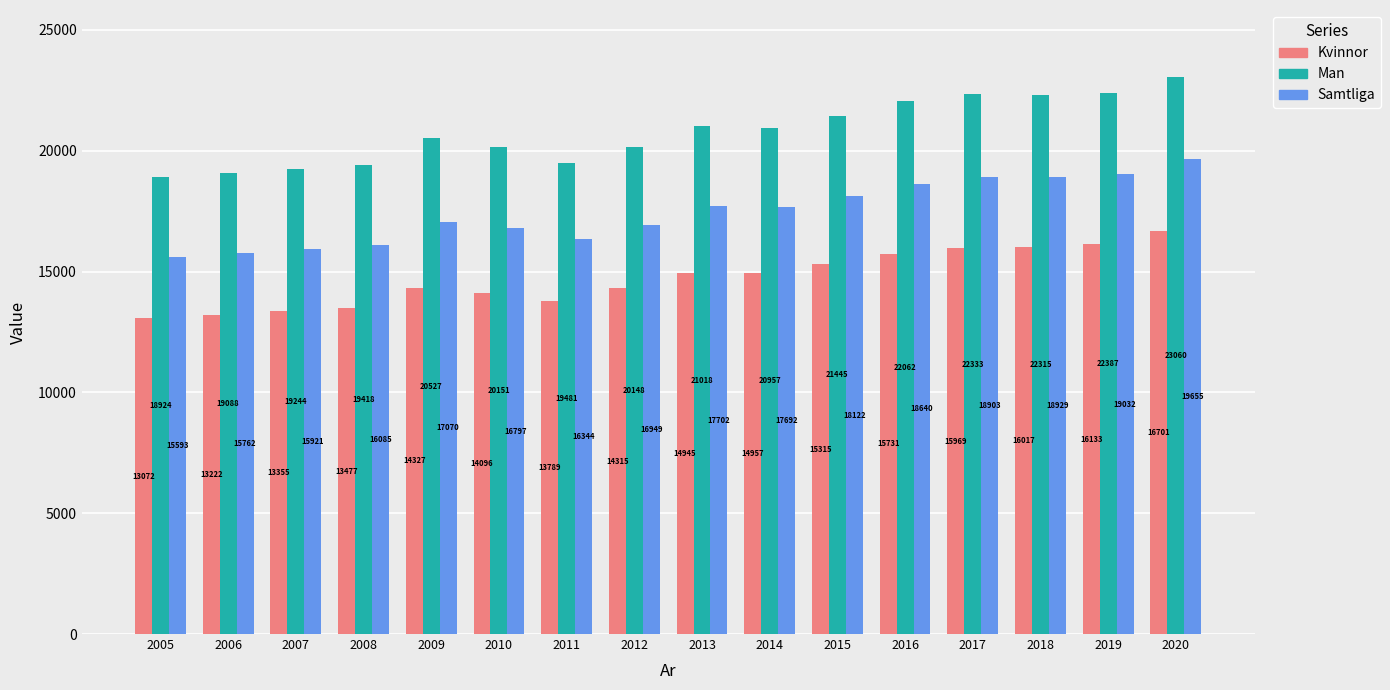

What is the highest value of the Samtliga series?

19655